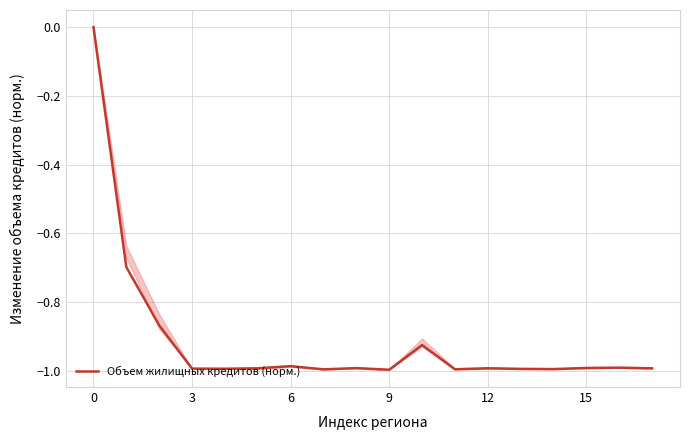

Count the number of categories in the chart.

18